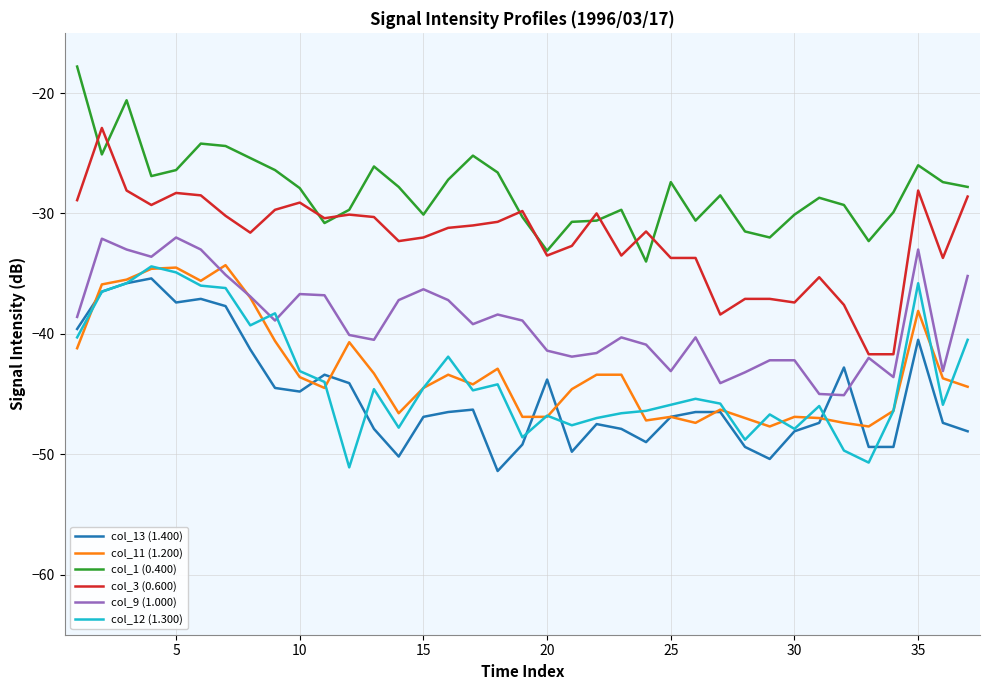

Which series has the largest total across all categories?

col_1 (0.400)